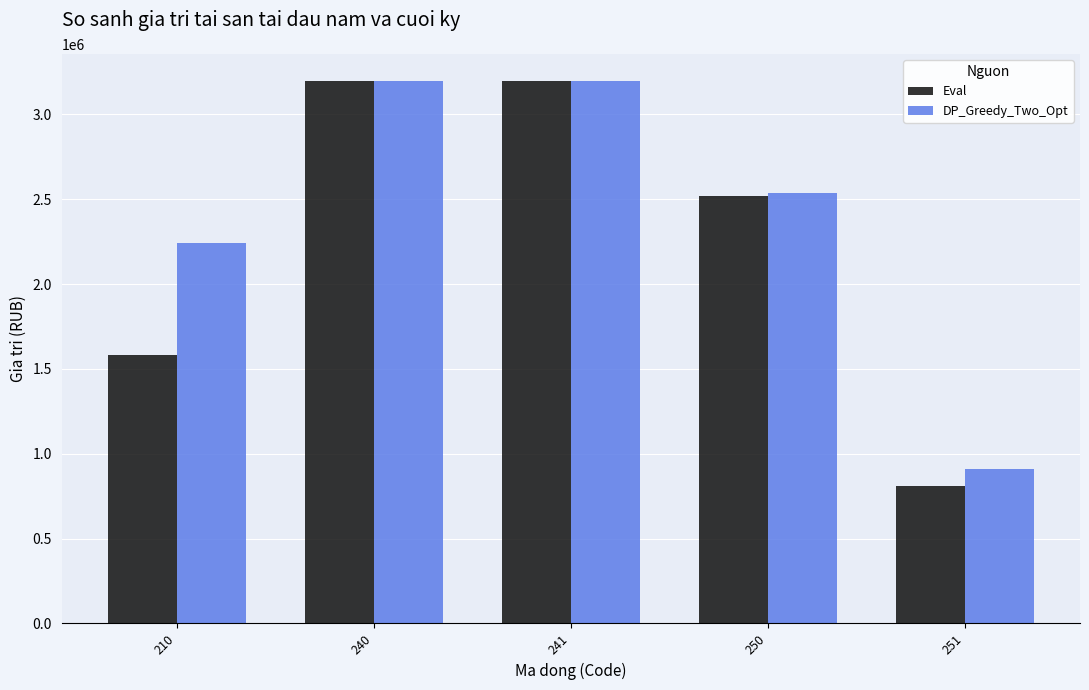

What is the average value of the DP_Greedy_Two_Opt series?

2417712.0